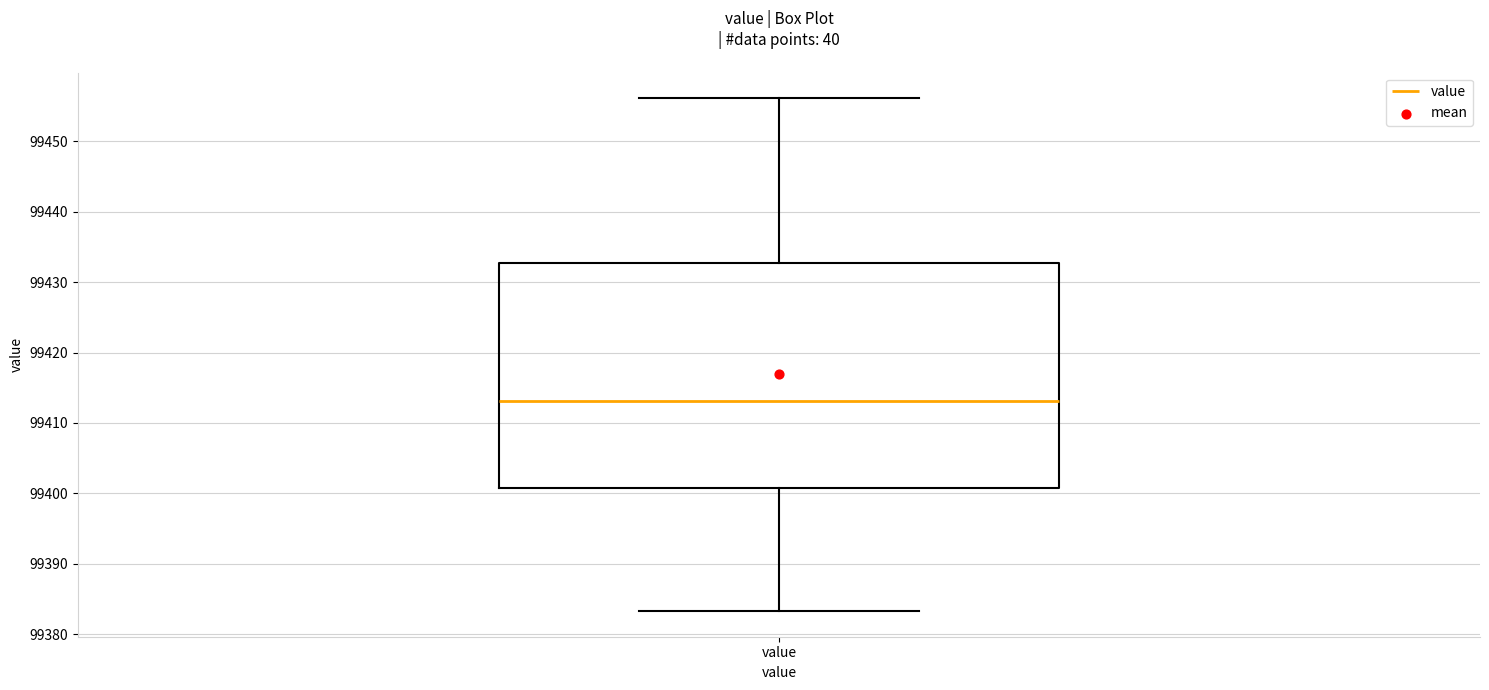

Transcribe this box plot: give where the median line is, the range the box spans, and where the two whiskers end, as read against the y-axis. The values are not printed on the chart, so give them approximately, as read against the axis.

median 99413, box 99401 to 99433, whiskers 99383 to 99456